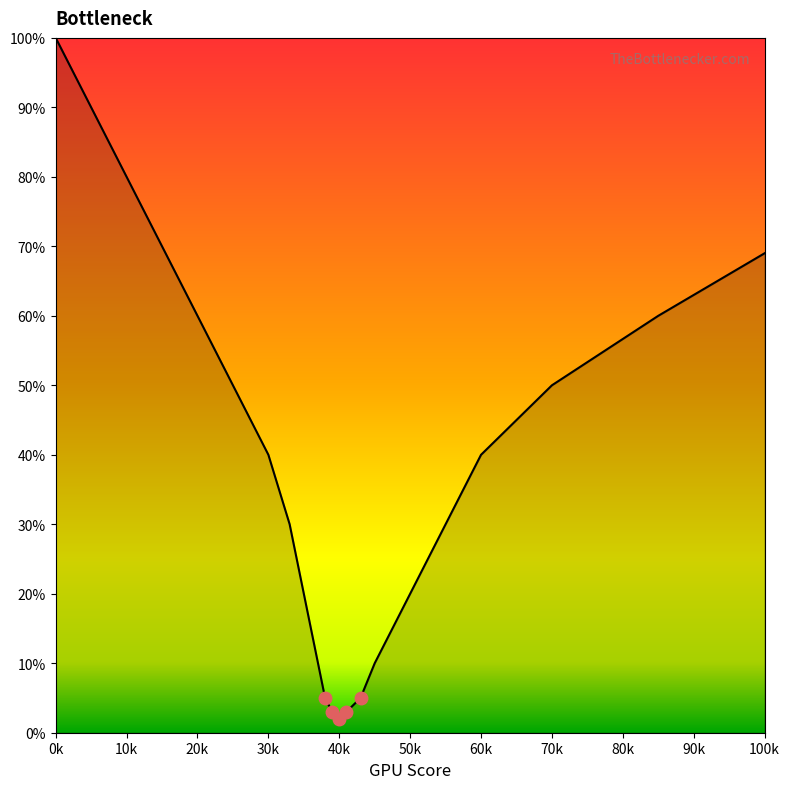

What is the maximum value shown in the chart?

100